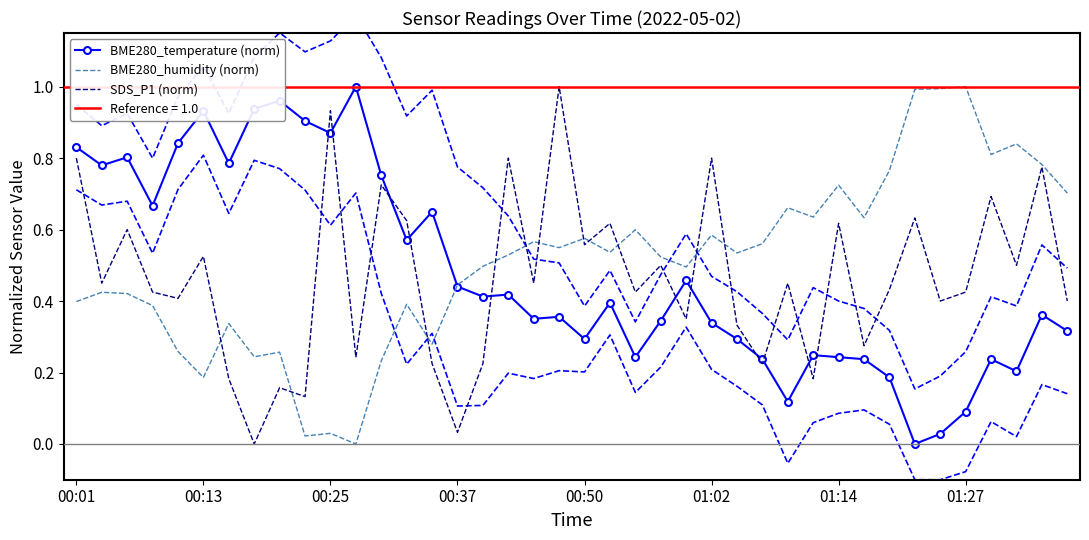

What is the sum of all BME280_temperature (norm) values?

19.1